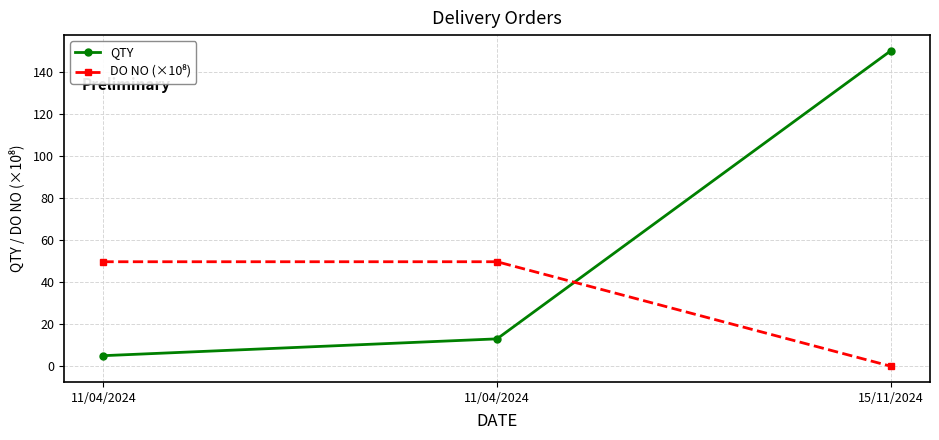

Between 11/04/2024 and 15/11/2024, which series saw the biggest shift?

QTY